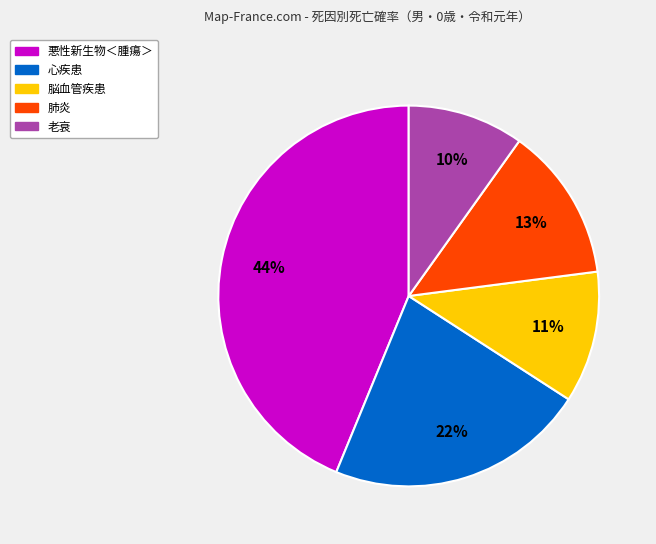

How many slices are in this pie chart?

5